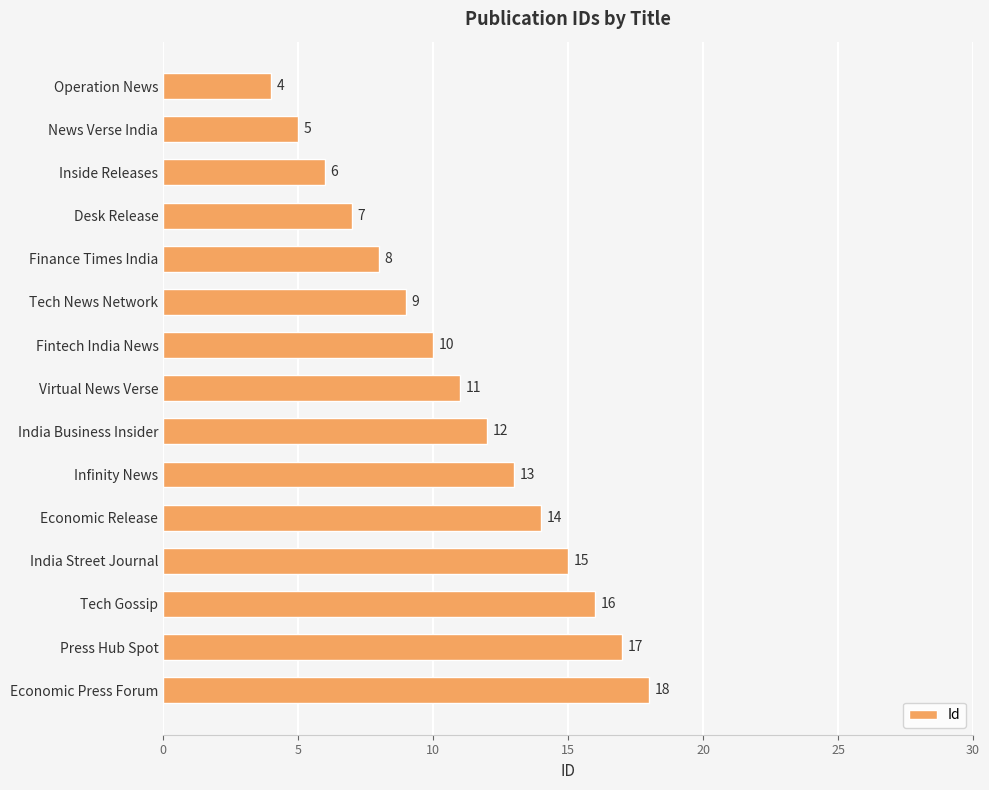

What is the minimum value shown in the chart?

4